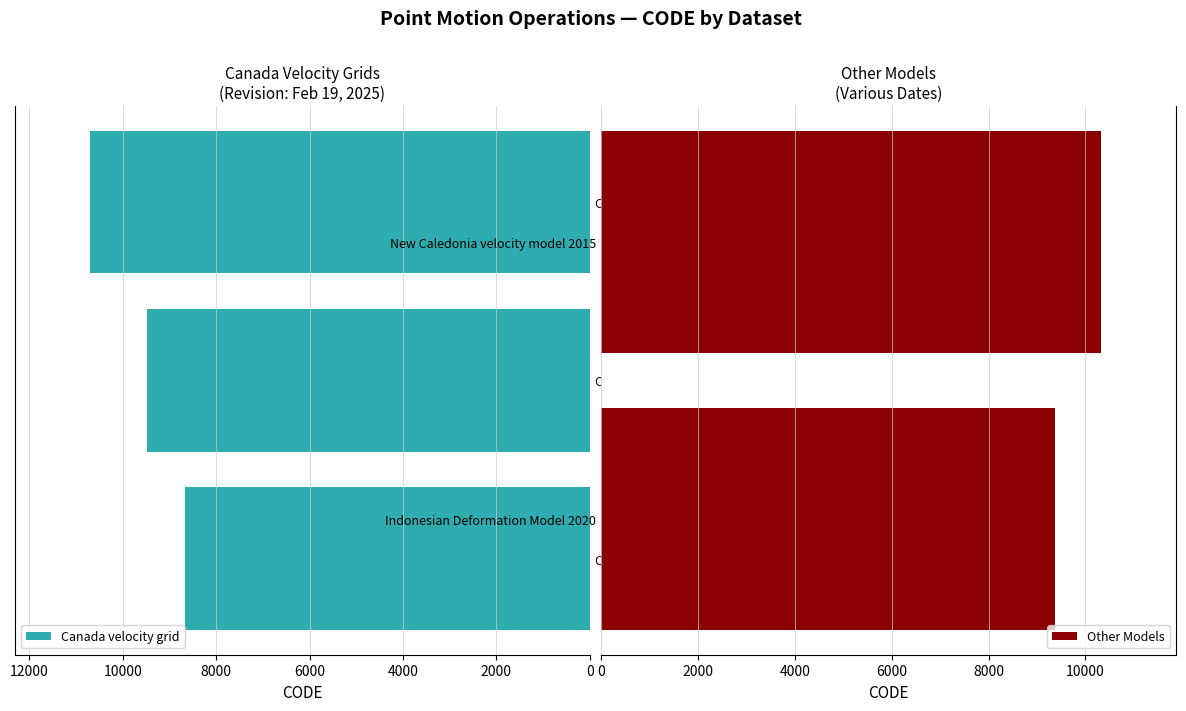

List the labels in order of value, smallest first.

February 19, 2025, August 29, 2020, February 19, 2025, March 31, 2023, February 19, 2025